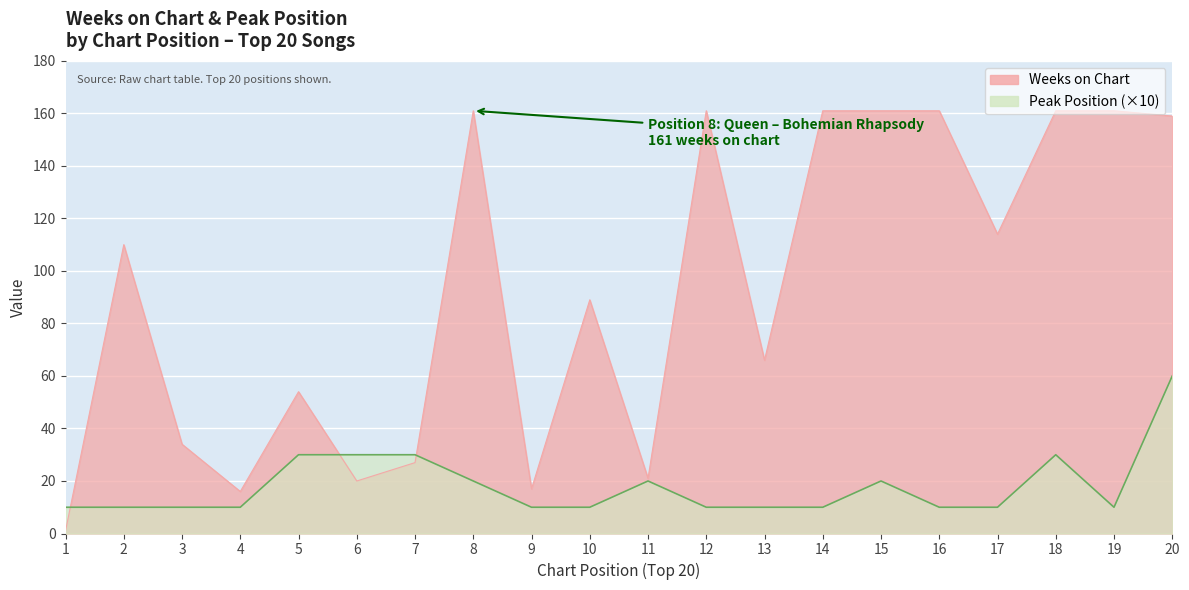

What is the difference between the Weeks on Chart values at 9 and 16?

144